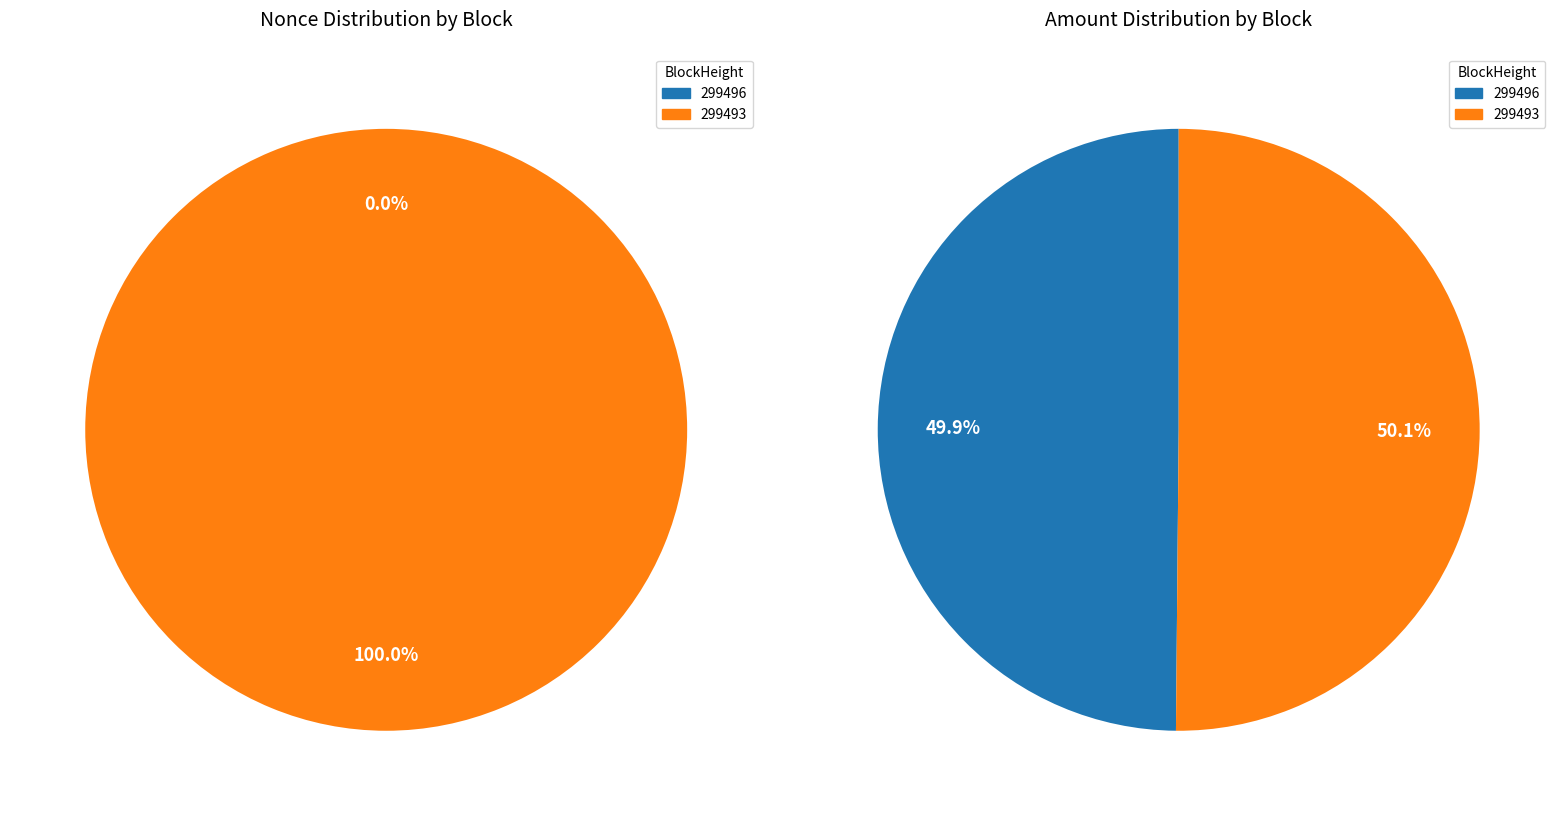

Which series has the widest spread of values?

values_left